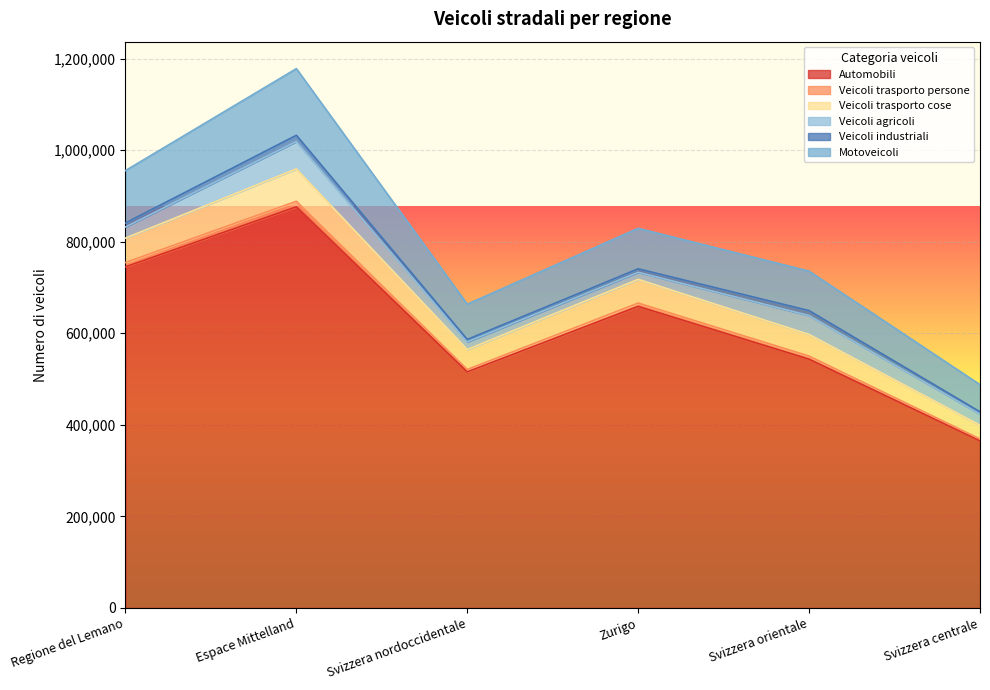

At which label does Veicoli trasporto cose reach its minimum?

Svizzera centrale